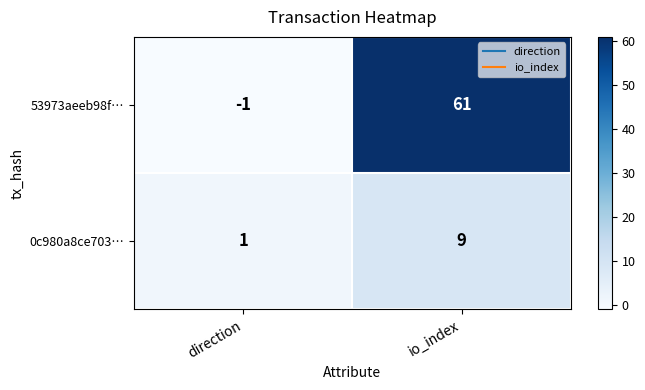

Which series has the largest total across all categories?

53973aeeb98f…